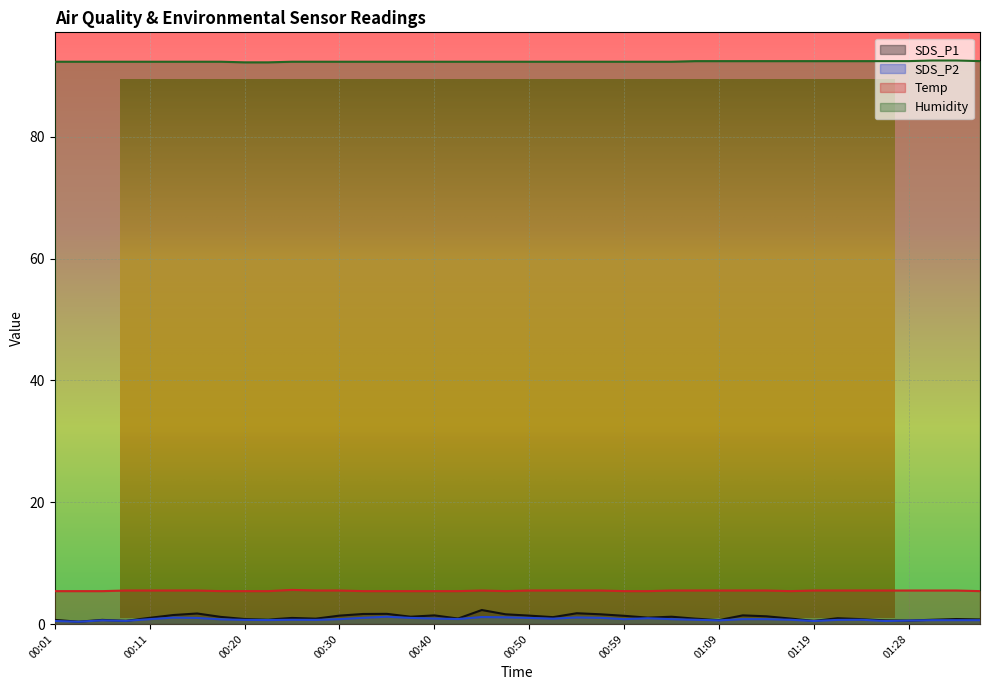

What is the sum of the SDS_P1 values at 01:07 and 00:50?

2.3